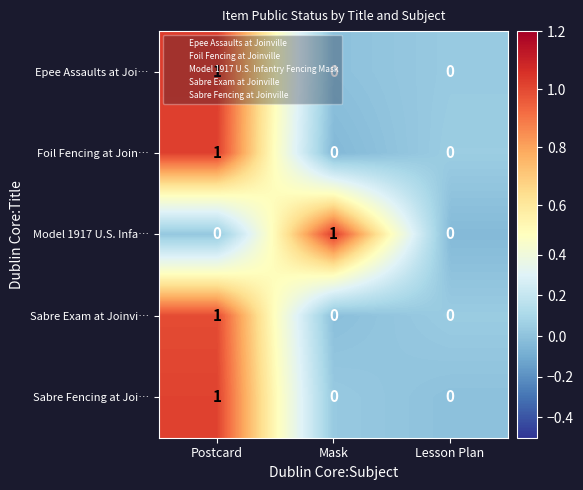

Between Mask and Lesson Plan, which series saw the biggest shift?

Model 1917 U.S. Infa…